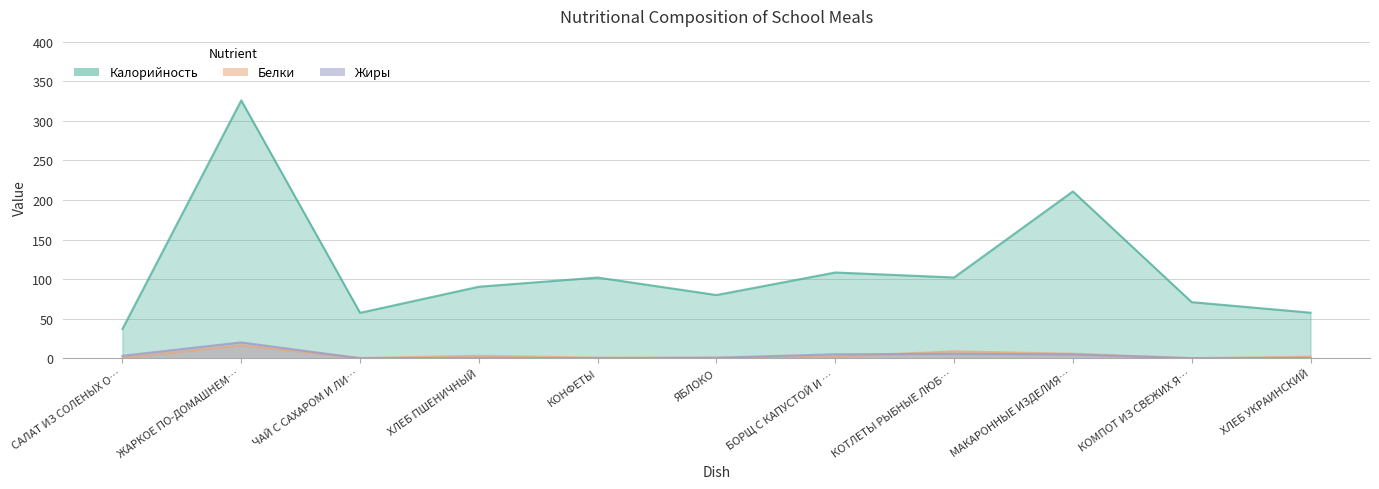

At which category is the sum across all series the highest?

ЖАРКОЕ ПО-ДОМАШНЕМ…